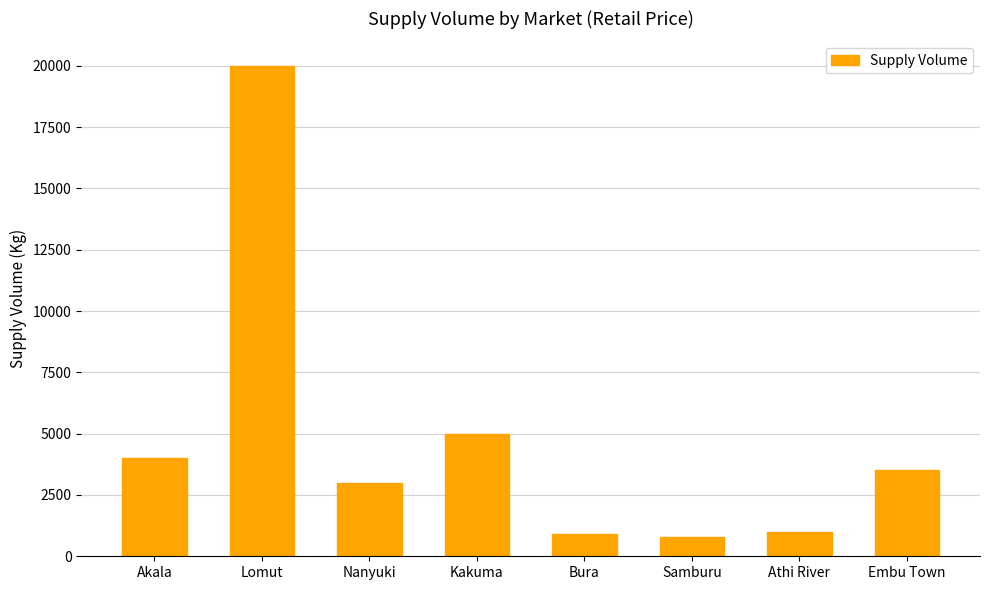

The value at Embu Town is 5914. True or false?

False